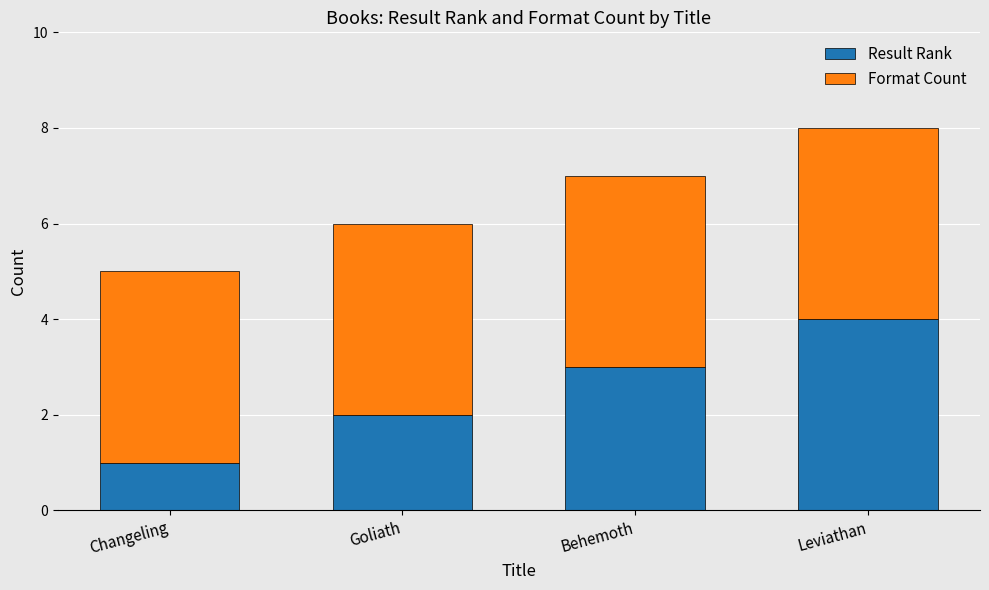

What is the sum of the Result Rank values at Behemoth and Goliath?

5